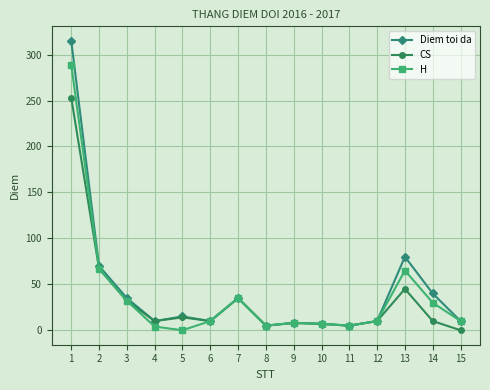

The Diem toi da series shows 438 at 1. True or false?

False